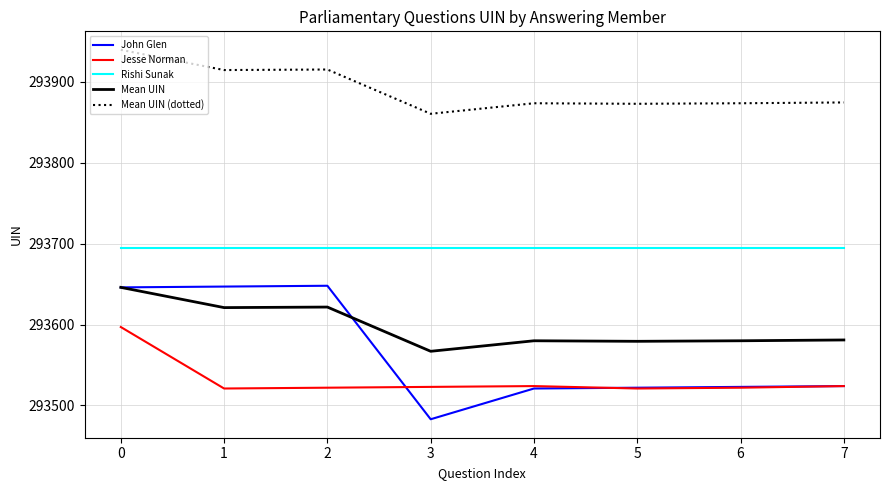

True or false: Mean UIN (dotted) and Jesse Norman intersect in this chart.

False